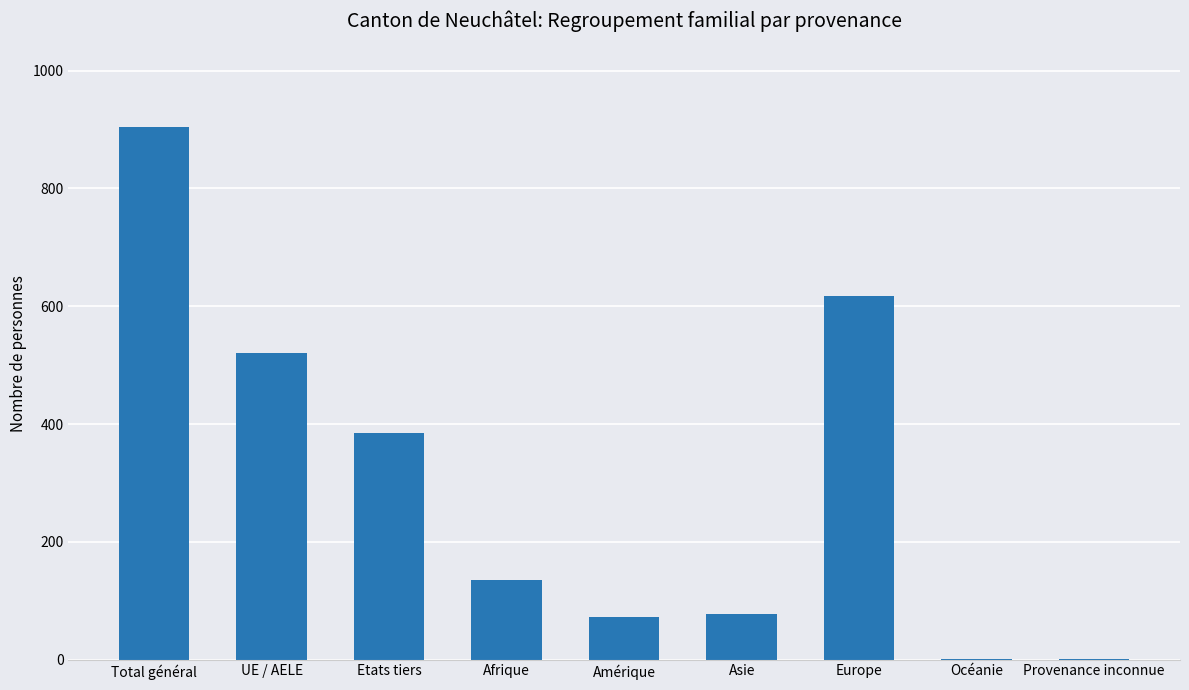

What is the sum of the values at Europe and Etats tiers?

1001